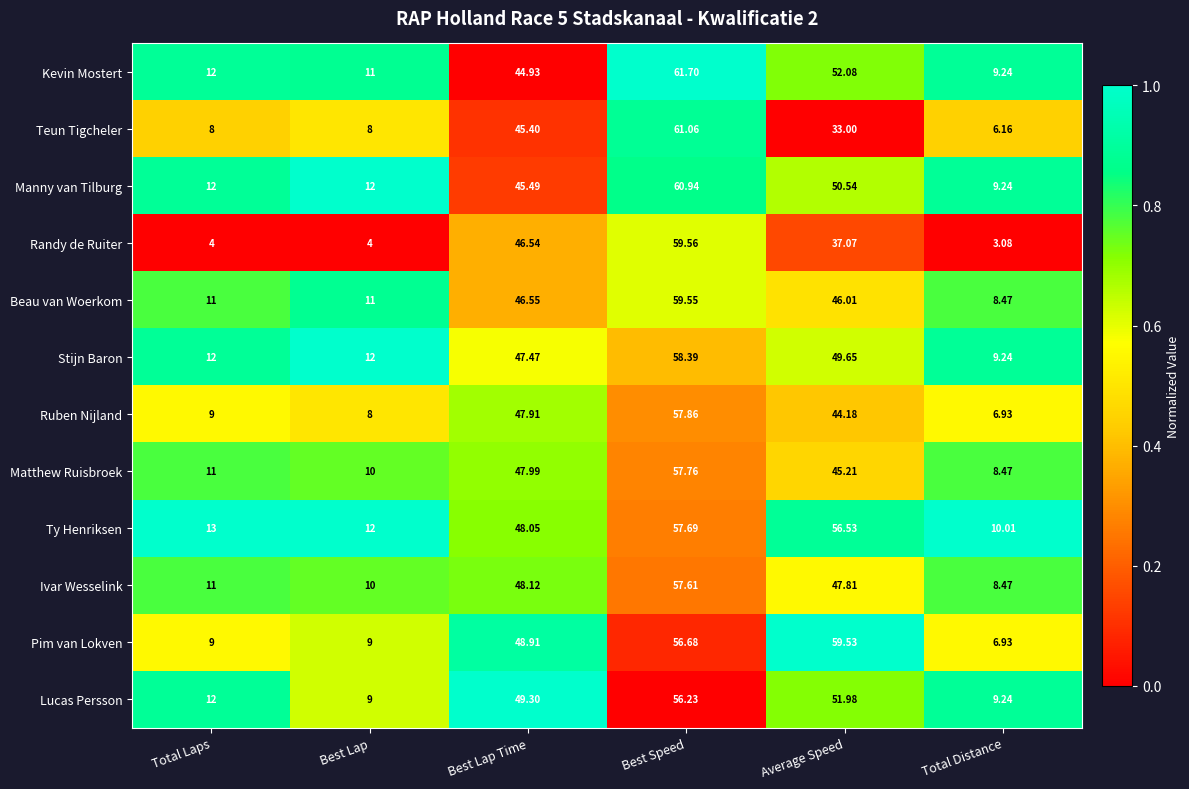

Which series has the widest spread of values?

Randy de Ruiter